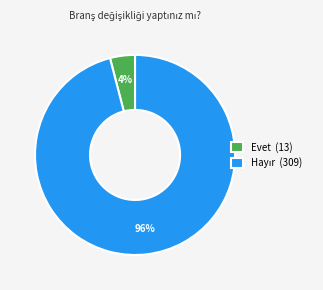

To the nearest percent, what is the average slice percentage?

50%